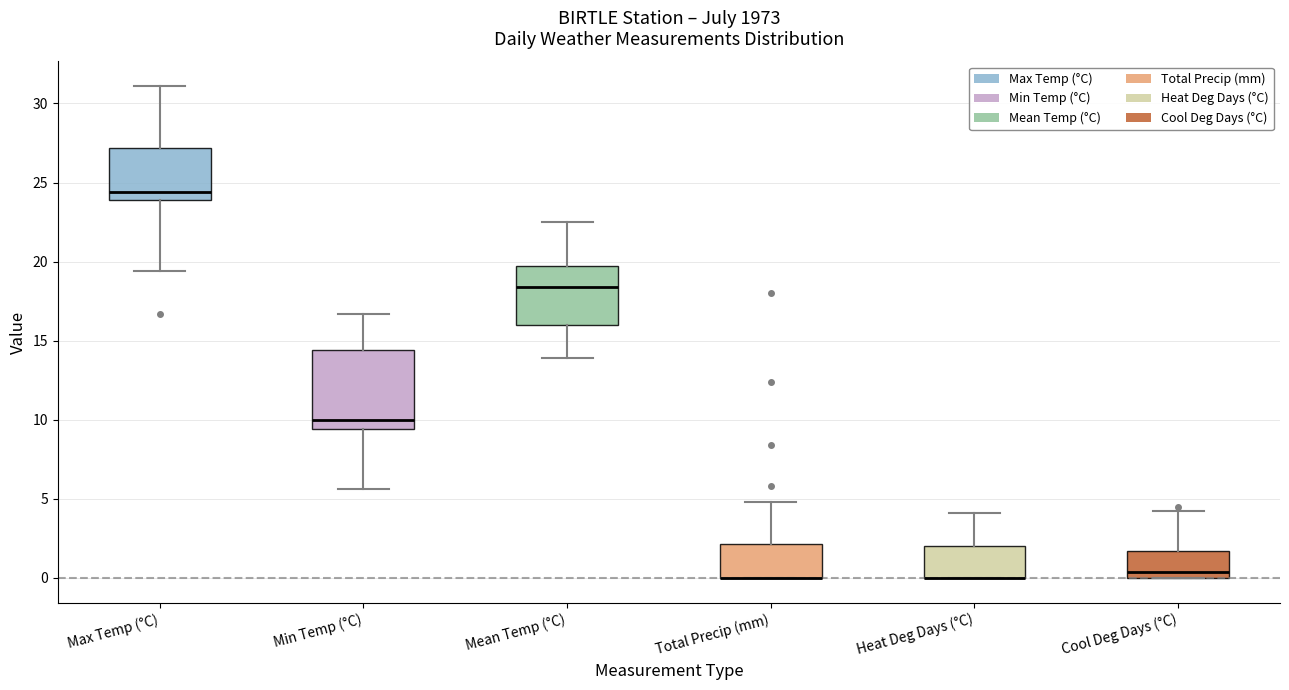

Reading left to right, read every box against the y-axis: the position of its median line, the range the box covers, and the ends of its whiskers. The values are not printed on the chart, so give them approximately, as read against the axis.

Max Temp (°C): median 24.5, box 24.0 to 27.0, whiskers 19.5 to 31.0
Min Temp (°C): median 10.0, box 9.5 to 14.5, whiskers 5.5 to 16.5
Mean Temp (°C): median 18.5, box 16.0 to 19.5, whiskers 14.0 to 22.5
Total Precip (mm): median 0.0 (drawn on the box's lower edge), box 0.0 to 2.0, whiskers 0.0 to 5.0
Heat Deg Days (°C): median 0.0 (drawn on the box's lower edge), box 0.0 to 2.0, whiskers 0.0 to 4.0
Cool Deg Days (°C): median 0.5, box 0.0 to 1.5, whiskers 0.0 to 4.0